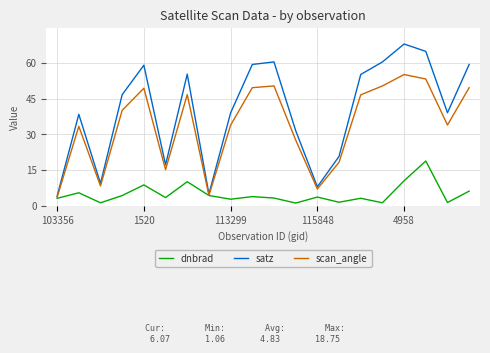

How many interior local valleys does the satz series have?

5